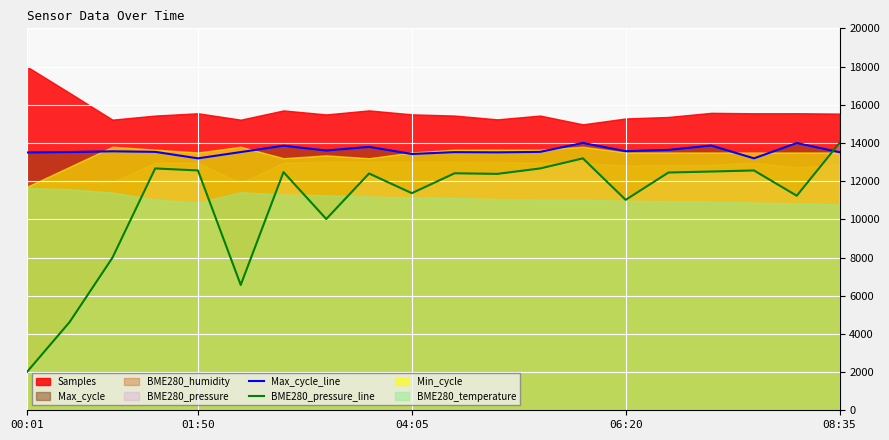

What is the minimum value for BME280_pressure_line?

2000.0